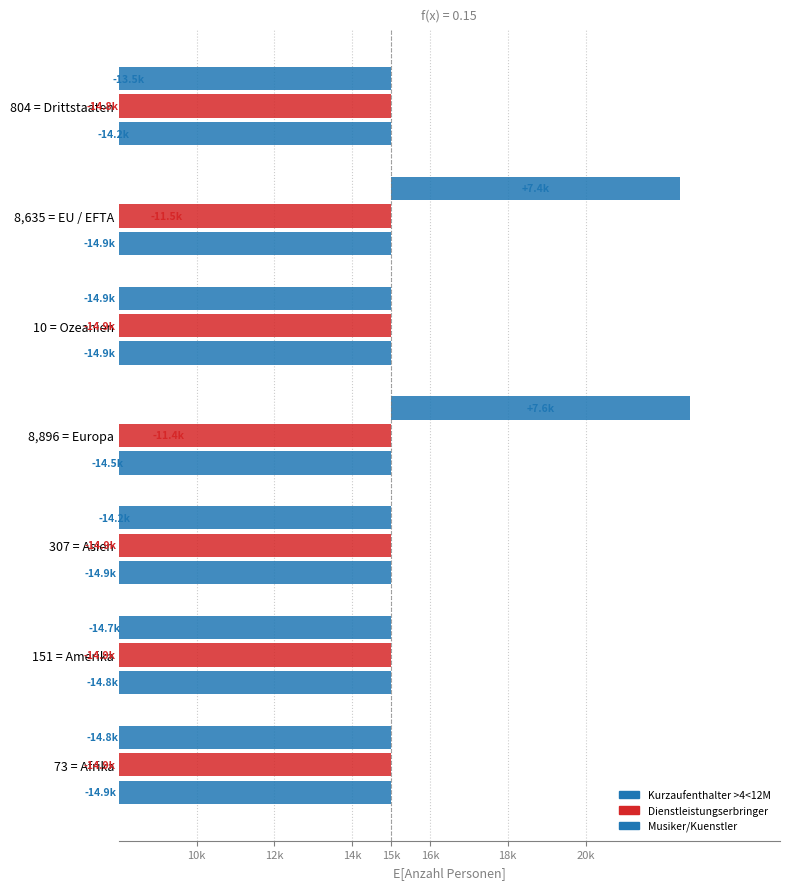

How many series are shown in this chart?

3